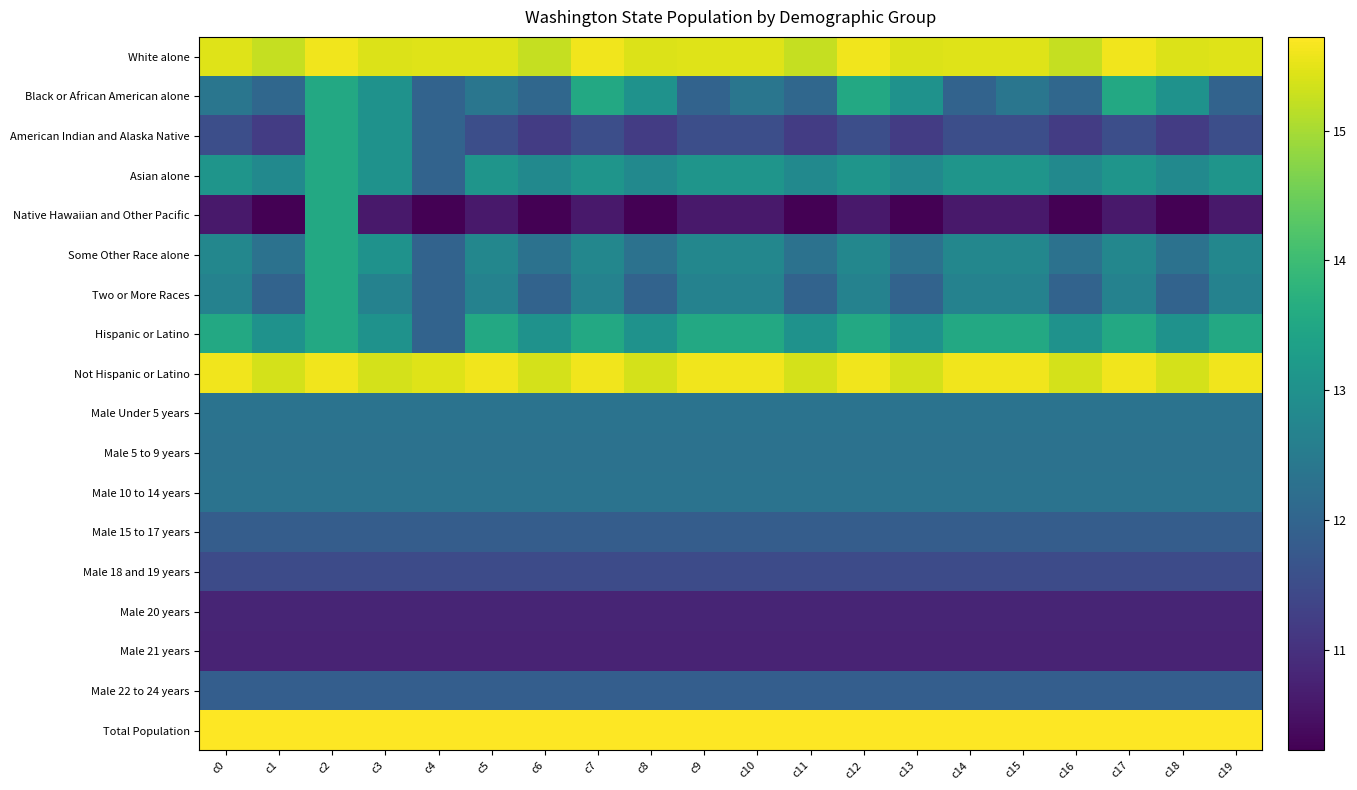

Reading right to left, transcribe all the data shown in this chart.

White alone: c19=15.5	c18=15.4	c17=15.6	c16=15.2	c15=15.5	c14=15.5	c13=15.4	c12=15.6	c11=15.2	c10=15.5	c9=15.5	c8=15.4	c7=15.6	c6=15.2	c5=15.5	c4=15.5	c3=15.4	c2=15.6	c1=15.2	c0=15.5
Black or African American alone: c19=12.0	c18=13.0	c17=13.5	c16=12.1	c15=12.4	c14=12.0	c13=13.0	c12=13.5	c11=12.1	c10=12.4	c9=12.0	c8=13.0	c7=13.5	c6=12.1	c5=12.4	c4=12.0	c3=13.0	c2=13.5	c1=12.1	c0=12.4
American Indian and Alaska Native: c19=11.6	c18=11.2	c17=11.6	c16=11.2	c15=11.6	c14=11.6	c13=11.2	c12=11.6	c11=11.2	c10=11.6	c9=11.6	c8=11.2	c7=11.6	c6=11.2	c5=11.6	c4=12.0	c3=13.0	c2=13.5	c1=11.2	c0=11.6
Asian alone: c19=13.1	c18=12.8	c17=13.1	c16=12.8	c15=13.1	c14=13.1	c13=12.8	c12=13.1	c11=12.8	c10=13.1	c9=13.1	c8=12.8	c7=13.1	c6=12.8	c5=13.1	c4=12.0	c3=13.0	c2=13.5	c1=12.8	c0=13.1
Native Hawaiian and Other Pacific: c19=10.6	c18=10.2	c17=10.6	c16=10.2	c15=10.6	c14=10.6	c13=10.2	c12=10.6	c11=10.2	c10=10.6	c9=10.6	c8=10.2	c7=10.6	c6=10.2	c5=10.6	c4=10.2	c3=10.6	c2=13.5	c1=10.2	c0=10.6
Some Other Race alone: c19=12.8	c18=12.3	c17=12.8	c16=12.3	c15=12.8	c14=12.8	c13=12.3	c12=12.8	c11=12.3	c10=12.8	c9=12.8	c8=12.3	c7=12.8	c6=12.3	c5=12.8	c4=12.0	c3=13.0	c2=13.5	c1=12.3	c0=12.8
Two or More Races: c19=12.7	c18=12.0	c17=12.7	c16=12.0	c15=12.7	c14=12.7	c13=12.0	c12=12.7	c11=12.0	c10=12.7	c9=12.7	c8=12.0	c7=12.7	c6=12.0	c5=12.7	c4=12.0	c3=12.7	c2=13.5	c1=12.0	c0=12.7
Hispanic or Latino: c19=13.5	c18=13.0	c17=13.5	c16=13.0	c15=13.5	c14=13.5	c13=13.0	c12=13.5	c11=13.0	c10=13.5	c9=13.5	c8=13.0	c7=13.5	c6=13.0	c5=13.5	c4=12.0	c3=13.0	c2=13.5	c1=13.0	c0=13.5
Not Hispanic or Latino: c19=15.6	c18=15.4	c17=15.6	c16=15.4	c15=15.6	c14=15.6	c13=15.4	c12=15.6	c11=15.4	c10=15.6	c9=15.6	c8=15.4	c7=15.6	c6=15.4	c5=15.6	c4=15.5	c3=15.4	c2=15.6	c1=15.4	c0=15.6
Male Under 5 years: c19=12.3	c18=12.3	c17=12.3	c16=12.3	c15=12.3	c14=12.3	c13=12.3	c12=12.3	c11=12.3	c10=12.3	c9=12.3	c8=12.3	c7=12.3	c6=12.3	c5=12.3	c4=12.3	c3=12.3	c2=12.3	c1=12.3	c0=12.3
Male 5 to 9 years: c19=12.3	c18=12.3	c17=12.3	c16=12.3	c15=12.3	c14=12.3	c13=12.3	c12=12.3	c11=12.3	c10=12.3	c9=12.3	c8=12.3	c7=12.3	c6=12.3	c5=12.3	c4=12.3	c3=12.3	c2=12.3	c1=12.3	c0=12.3
Male 10 to 14 years: c19=12.3	c18=12.3	c17=12.3	c16=12.3	c15=12.3	c14=12.3	c13=12.3	c12=12.3	c11=12.3	c10=12.3	c9=12.3	c8=12.3	c7=12.3	c6=12.3	c5=12.3	c4=12.3	c3=12.3	c2=12.3	c1=12.3	c0=12.3
Male 15 to 17 years: c19=11.9	c18=11.9	c17=11.9	c16=11.9	c15=11.9	c14=11.9	c13=11.9	c12=11.9	c11=11.9	c10=11.9	c9=11.9	c8=11.9	c7=11.9	c6=11.9	c5=11.9	c4=11.9	c3=11.9	c2=11.9	c1=11.9	c0=11.9
Male 18 and 19 years: c19=11.5	c18=11.5	c17=11.5	c16=11.5	c15=11.5	c14=11.5	c13=11.5	c12=11.5	c11=11.5	c10=11.5	c9=11.5	c8=11.5	c7=11.5	c6=11.5	c5=11.5	c4=11.5	c3=11.5	c2=11.5	c1=11.5	c0=11.5
Male 20 years: c19=10.8	c18=10.8	c17=10.8	c16=10.8	c15=10.8	c14=10.8	c13=10.8	c12=10.8	c11=10.8	c10=10.8	c9=10.8	c8=10.8	c7=10.8	c6=10.8	c5=10.8	c4=10.8	c3=10.8	c2=10.8	c1=10.8	c0=10.8
Male 21 years: c19=10.8	c18=10.8	c17=10.8	c16=10.8	c15=10.8	c14=10.8	c13=10.8	c12=10.8	c11=10.8	c10=10.8	c9=10.8	c8=10.8	c7=10.8	c6=10.8	c5=10.8	c4=10.8	c3=10.8	c2=10.8	c1=10.8	c0=10.8
Male 22 to 24 years: c19=11.9	c18=11.9	c17=11.9	c16=11.9	c15=11.9	c14=11.9	c13=11.9	c12=11.9	c11=11.9	c10=11.9	c9=11.9	c8=11.9	c7=11.9	c6=11.9	c5=11.9	c4=11.9	c3=11.9	c2=11.9	c1=11.9	c0=11.9
Total Population: c19=15.7	c18=15.7	c17=15.7	c16=15.7	c15=15.7	c14=15.7	c13=15.7	c12=15.7	c11=15.7	c10=15.7	c9=15.7	c8=15.7	c7=15.7	c6=15.7	c5=15.7	c4=15.7	c3=15.7	c2=15.7	c1=15.7	c0=15.7